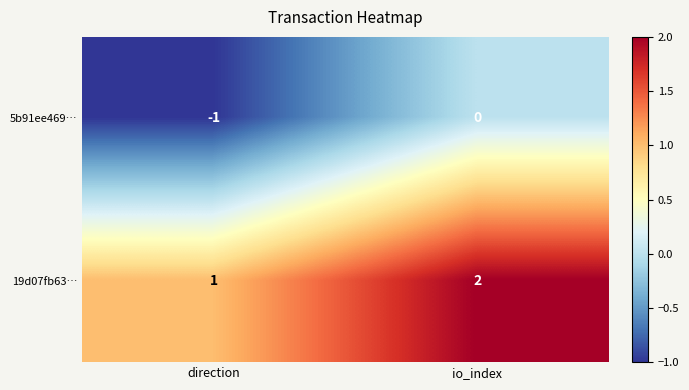

How many categories are shown in the chart?

2